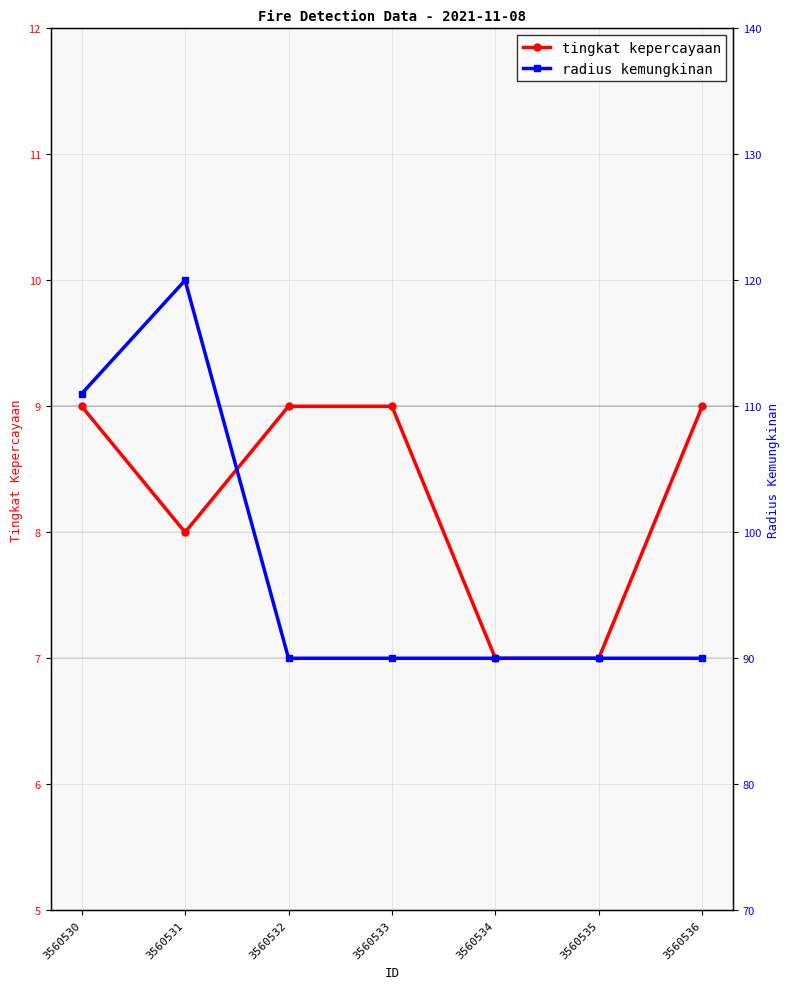

Does the chart have visible grid lines?

Yes